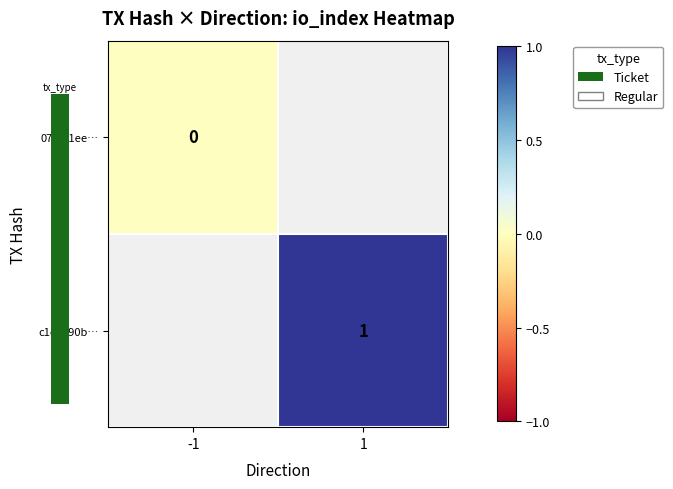

The value of c1ca290b… at 1 is 1. True or false?

True